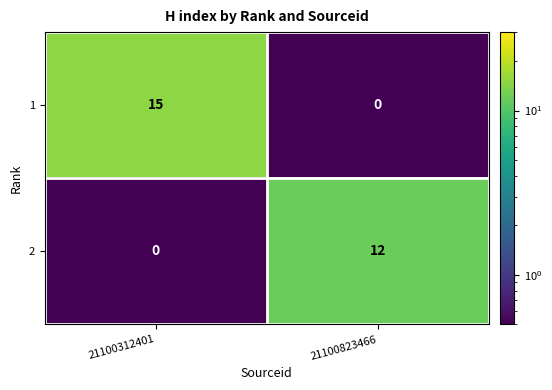

What value does the 1 series have at 21100312401?

15